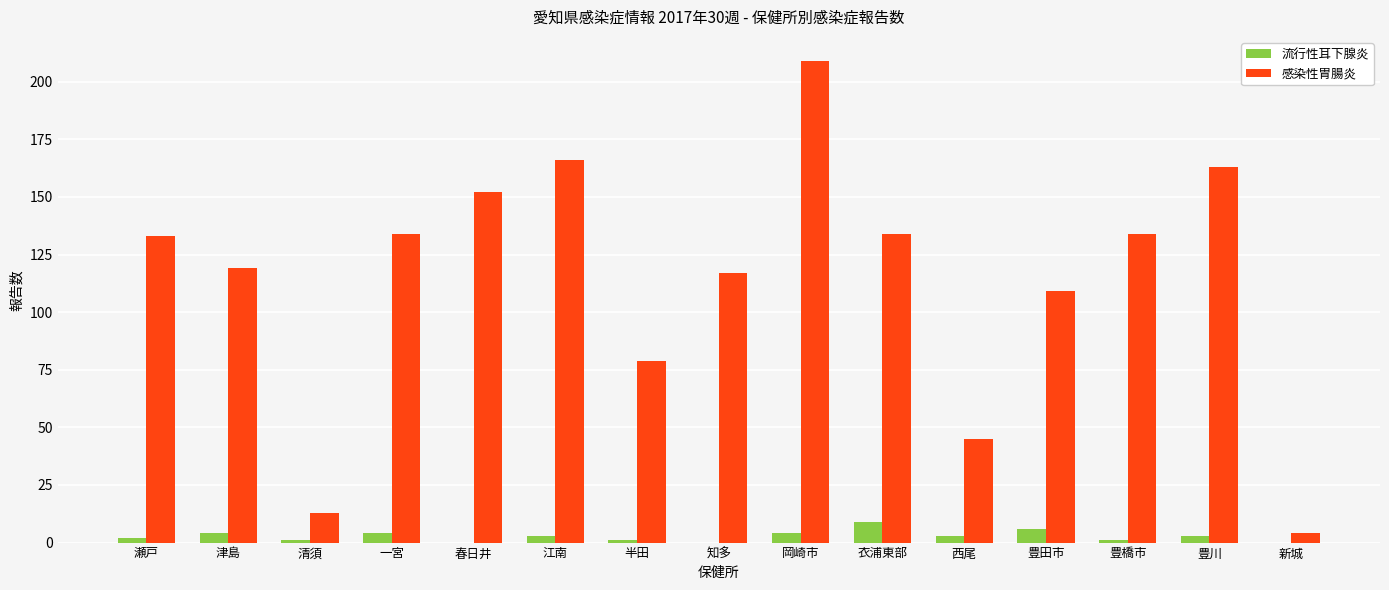

Reading left to right, list all the values displayed in this chart.

流行性耳下腺炎: 瀬戸=2	津島=4	清須=1	一宮=4	春日井=0	江南=3	半田=1	知多=0	岡崎市=4	衣浦東部=9	西尾=3	豊田市=6	豊橋市=1	豊川=3	新城=0
感染性胃腸炎: 瀬戸=133	津島=119	清須=13	一宮=134	春日井=152	江南=166	半田=79	知多=117	岡崎市=209	衣浦東部=134	西尾=45	豊田市=109	豊橋市=134	豊川=163	新城=4